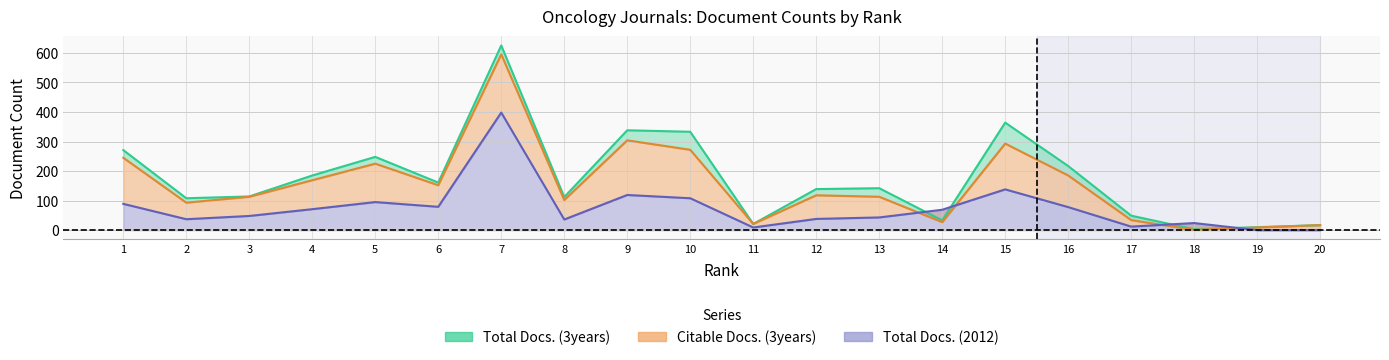

What is the sum of all Citable Docs. (3years) values?

3088